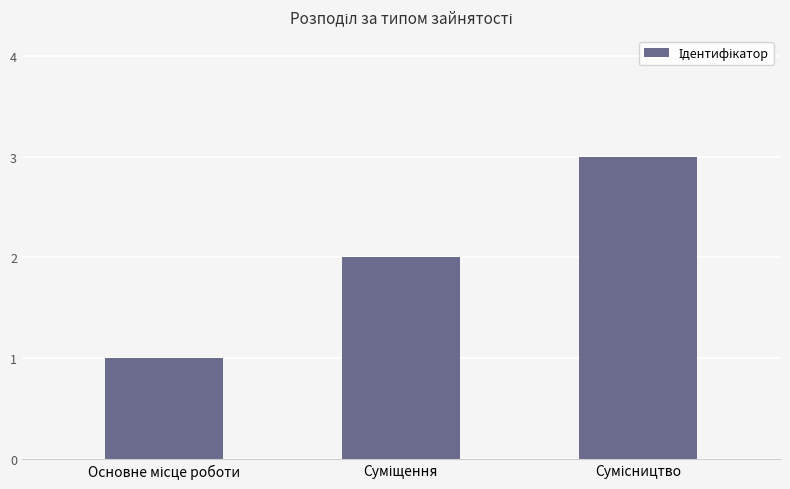

How many values are between 1 and 3?

3